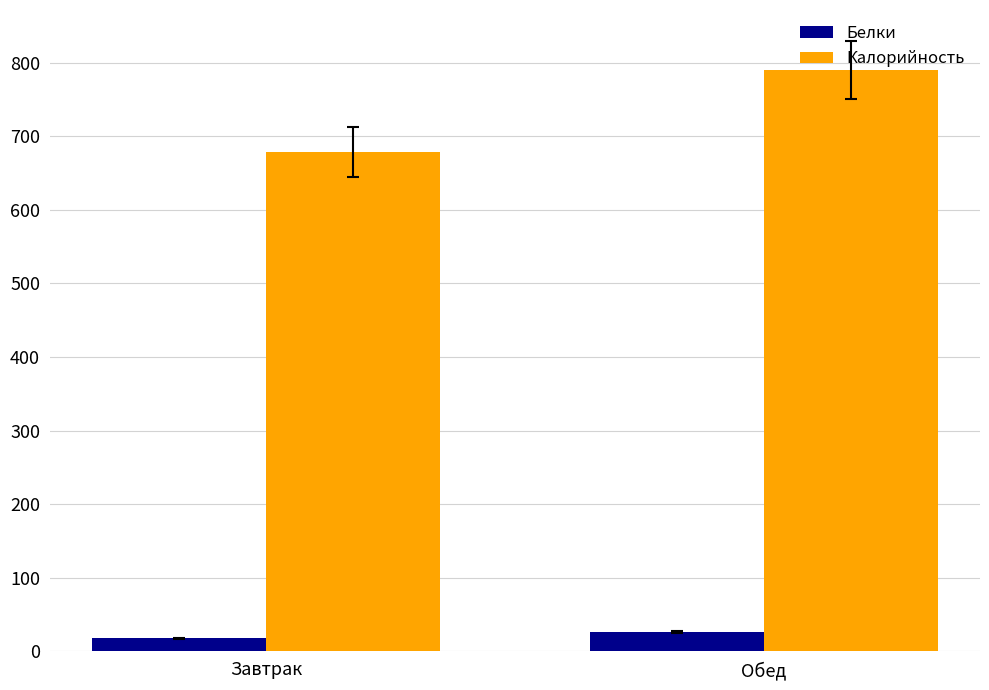

At which category is the sum across all series the highest?

Обед